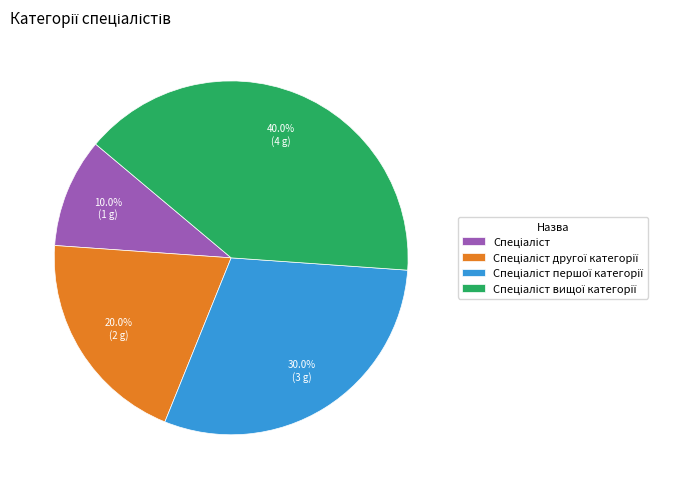

Is there any slice that represents more than half of the pie?

No